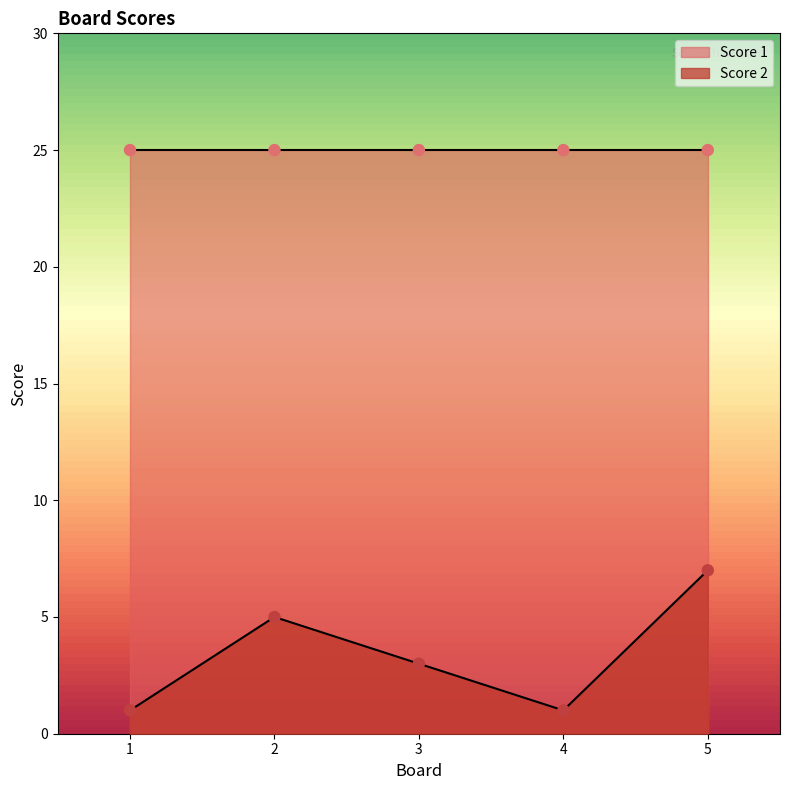

Which has a higher value, 5 or 3?

5